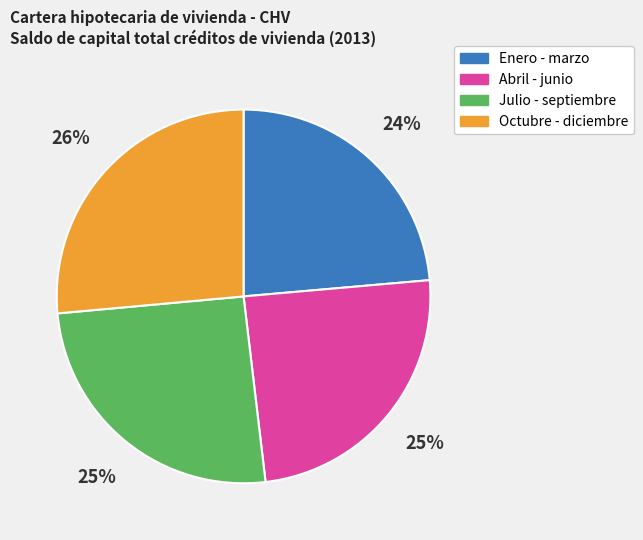

Which slice is the largest?

Octubre - diciembre